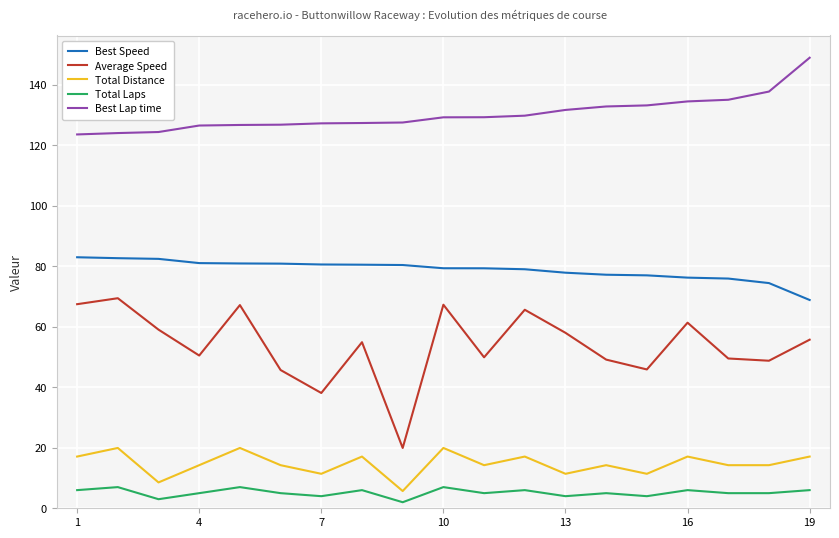

What is the greatest value displayed?

149.0